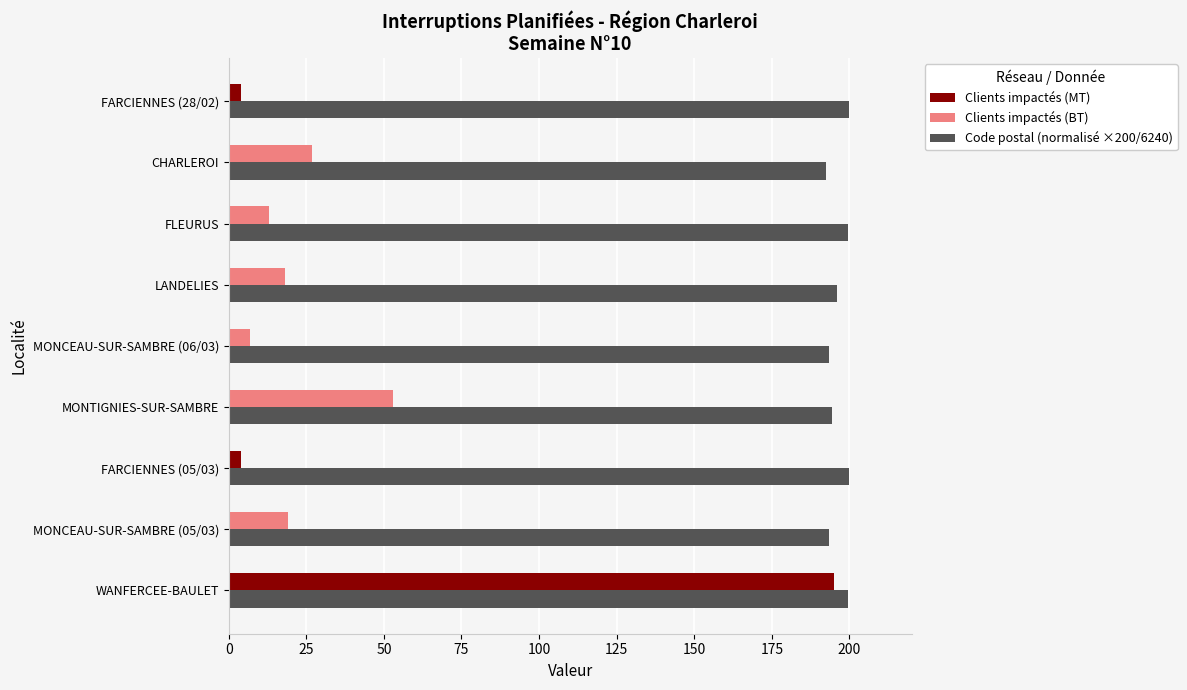

What is the approximate value at MONCEAU-SUR-SAMBRE (05/03)?

193.3